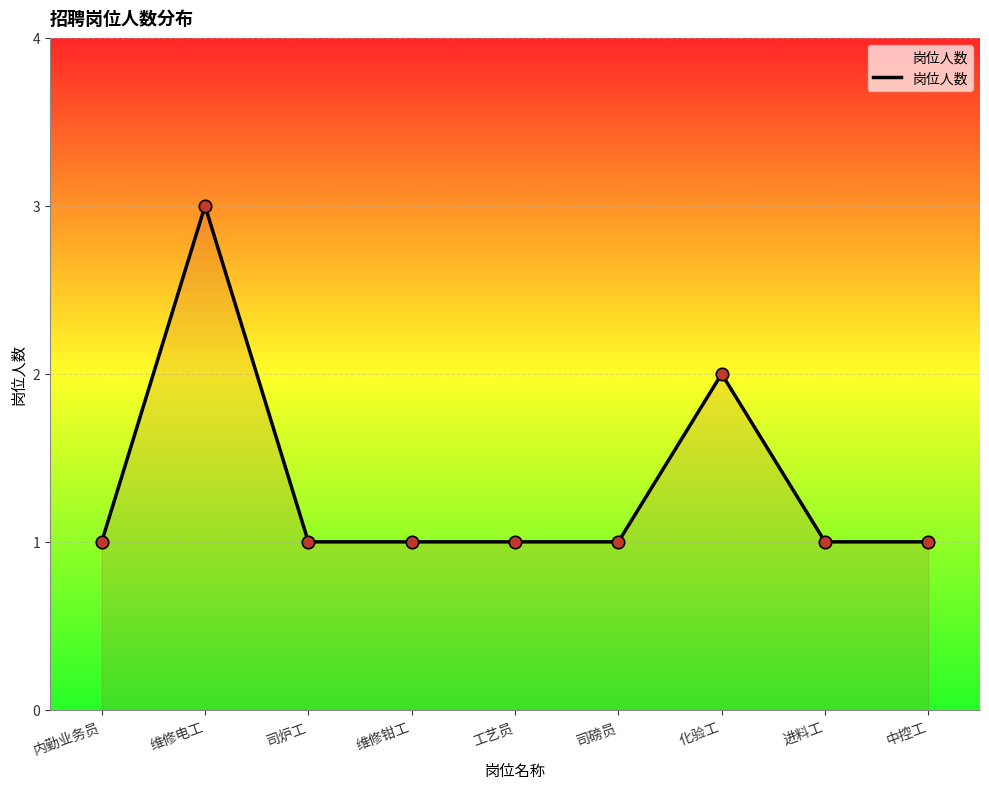

Which has a higher value, 中控工 or 维修电工?

维修电工